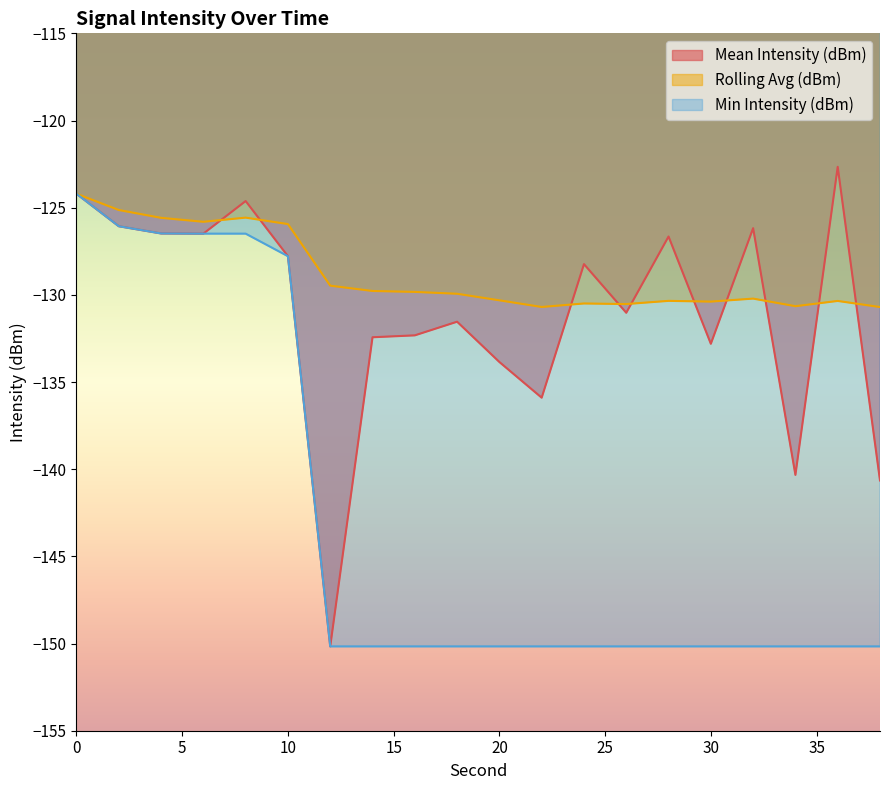

At which label is Min Intensity (dBm) closest to -137?

10